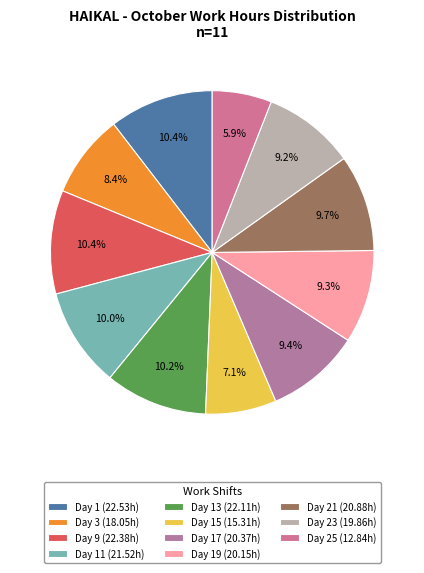

How many slices are in this pie chart?

11